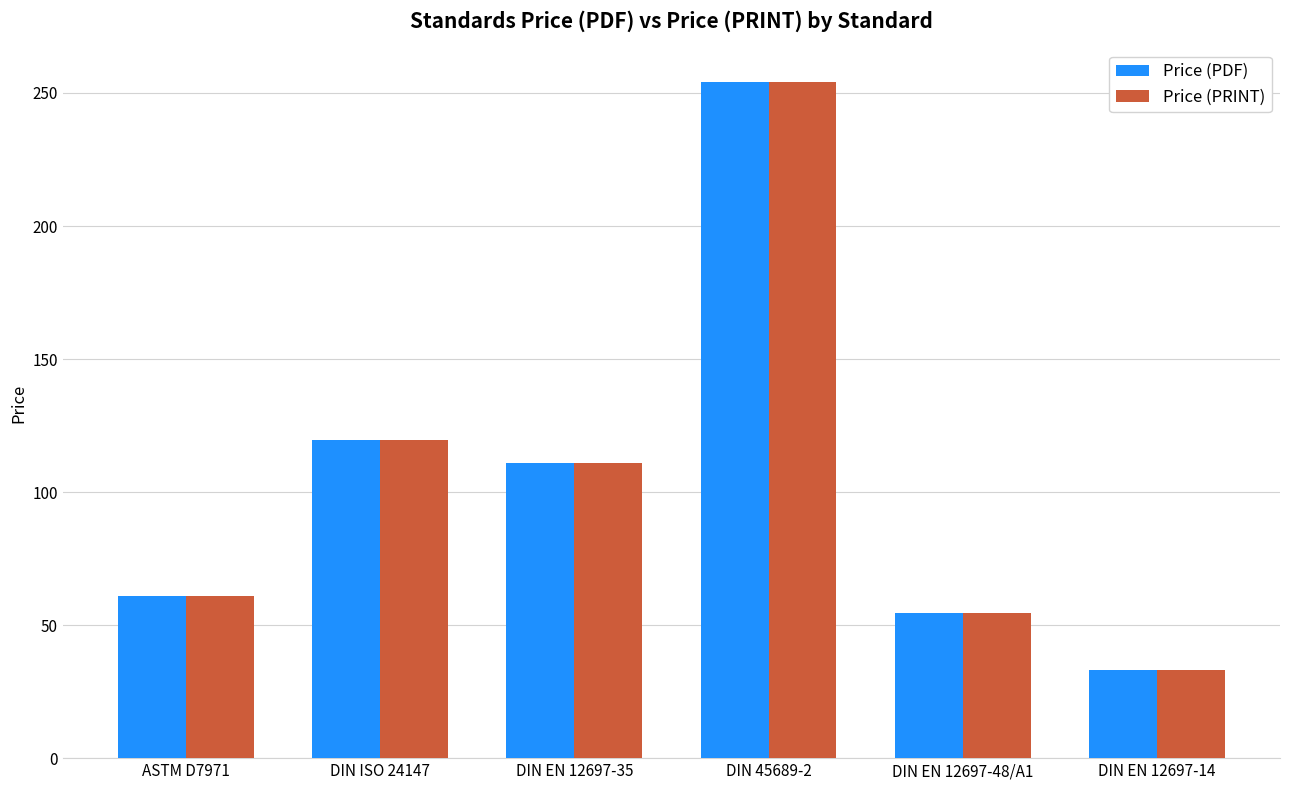

What is the sum of the Price (PRINT) values at DIN 45689-2 and DIN EN 12697-35?

364.9